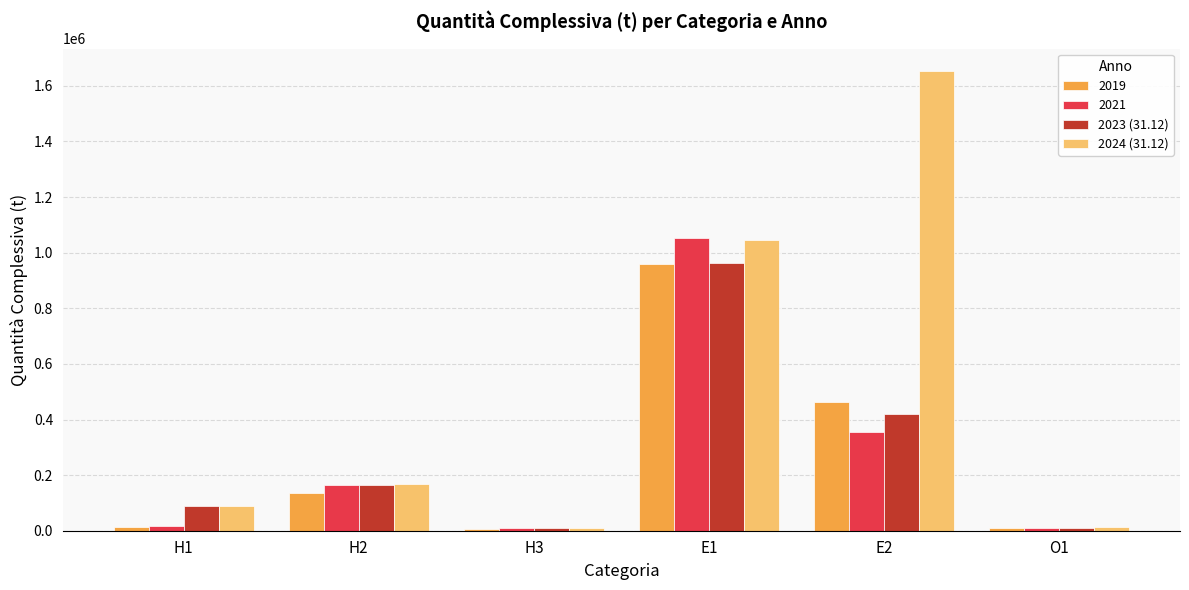

Which series has the largest total across all categories?

2024 (31.12)